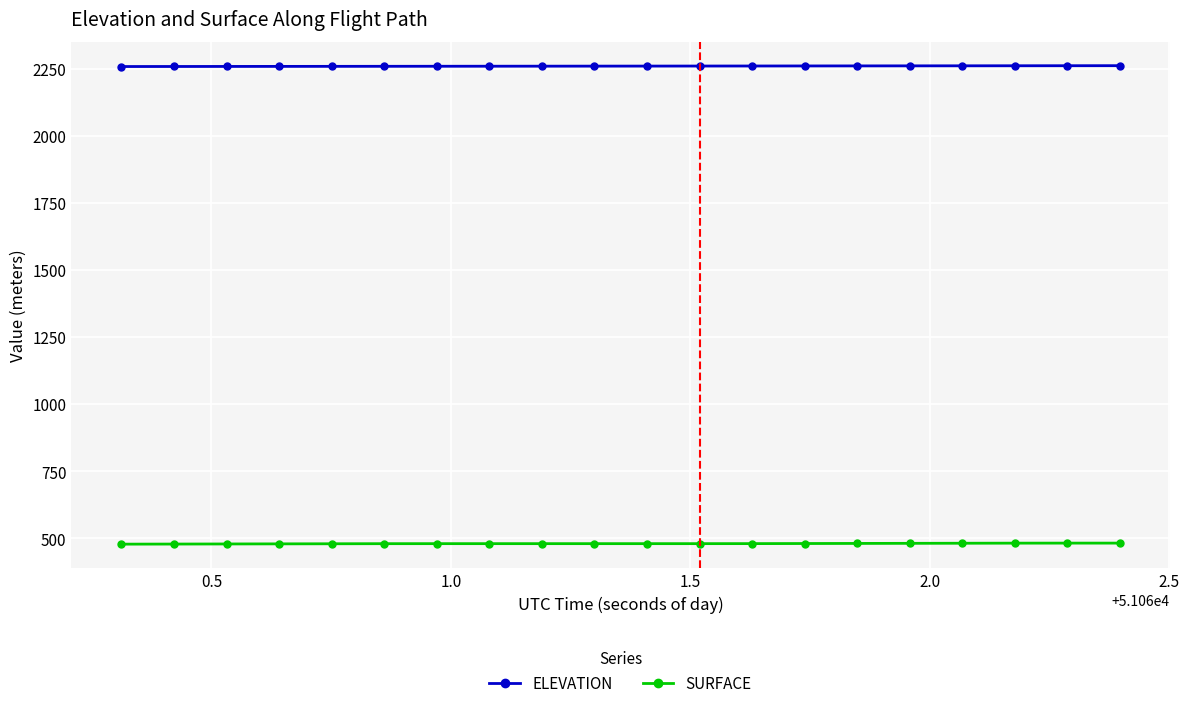

What is the minimum value shown in the chart?

477.8